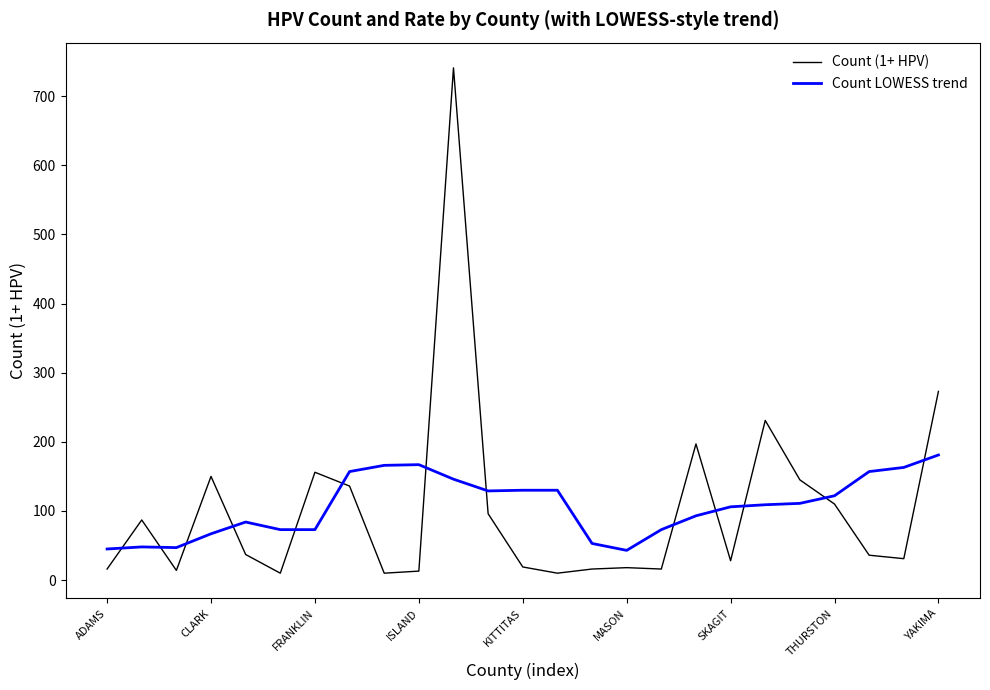

Rank the series by their maximum value, from highest to lowest.

Count (1+ HPV), Count LOWESS trend